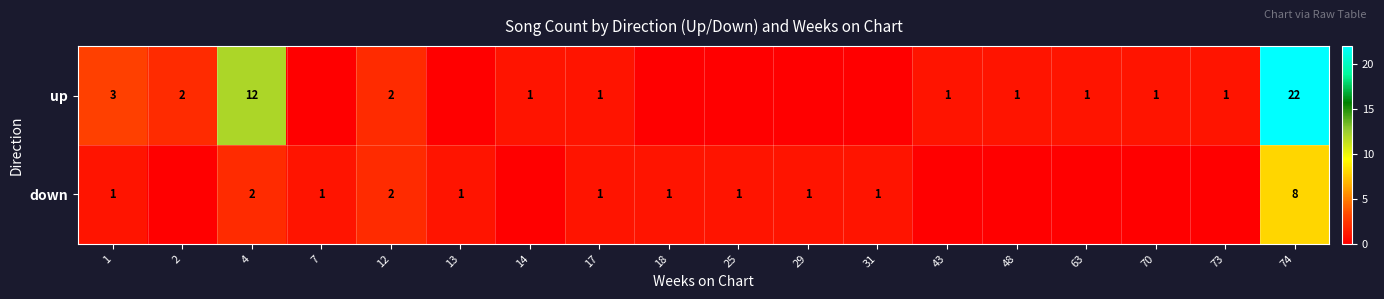

True or false: down has a value of 1 at 17.

True